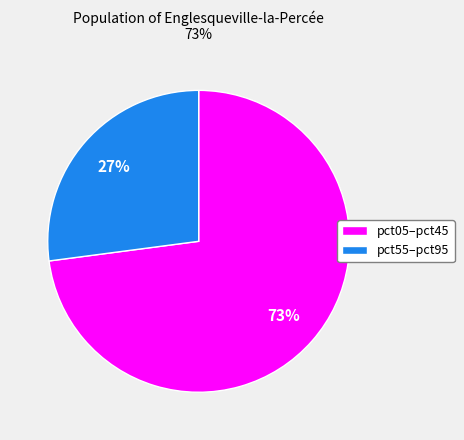

What is the smallest slice in the pie chart?

pct55–pct95